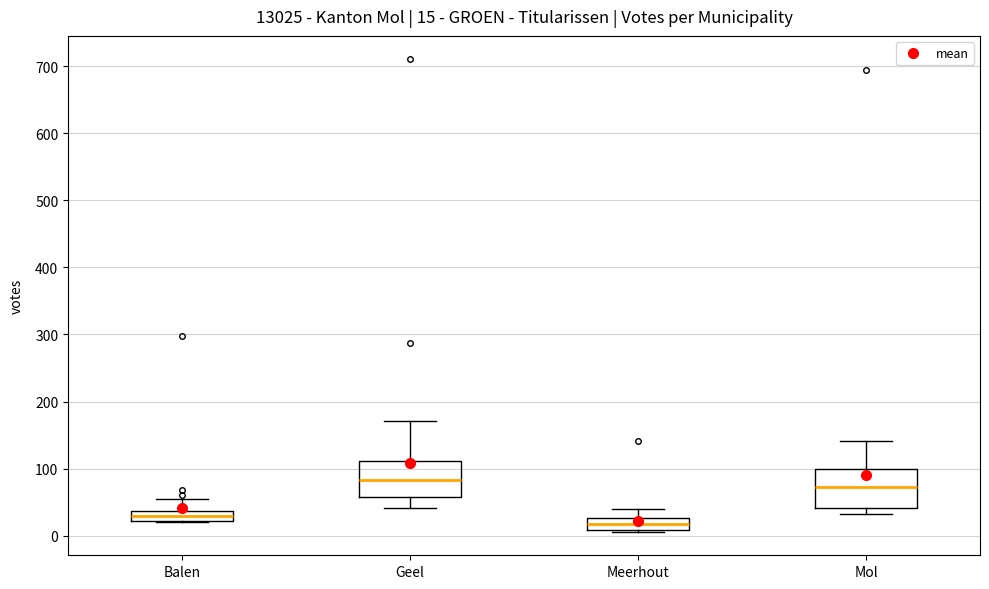

Which box's median line is the lowest?

Meerhout